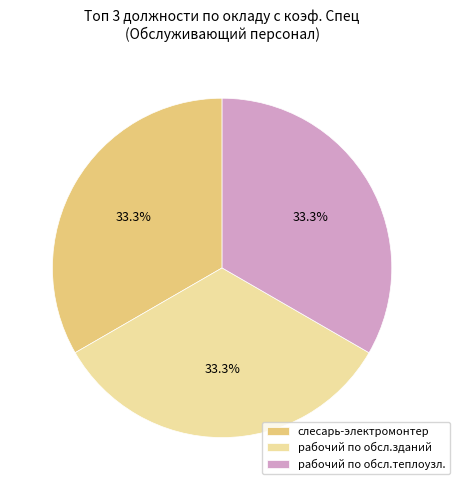

Is there any slice that represents more than half of the pie?

No